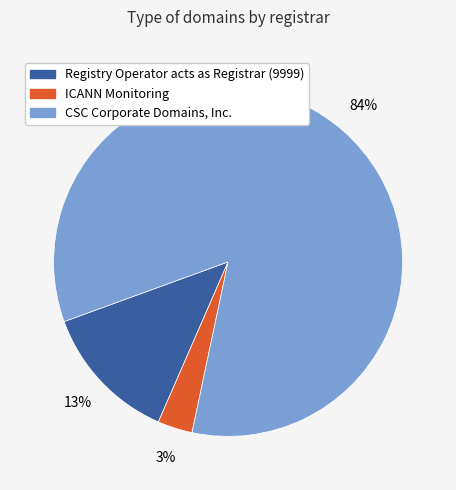

Between Registry Operator acts as Registrar (9999) and ICANN Monitoring, which is larger?

Registry Operator acts as Registrar (9999)